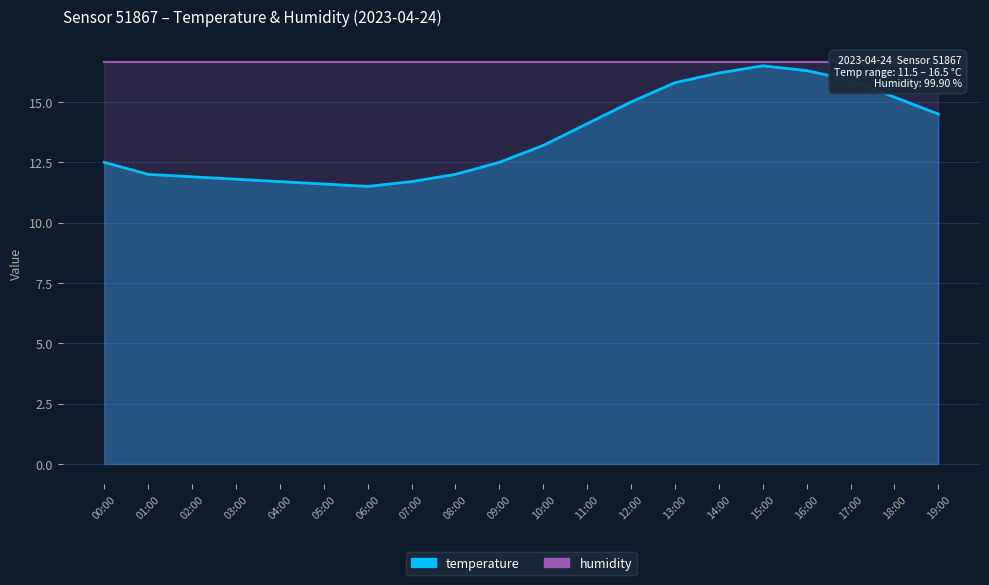

Does the chart have visible grid lines?

Yes